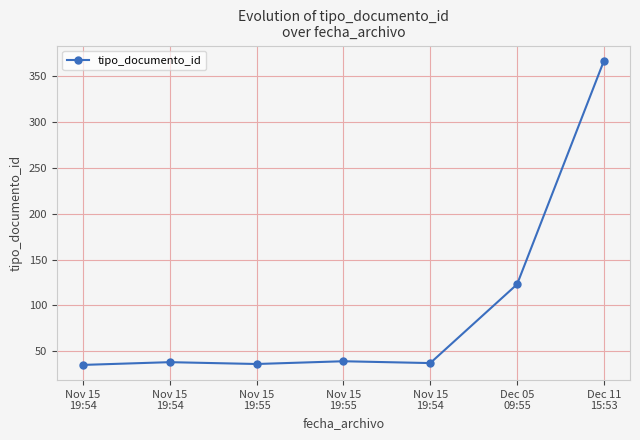

Read the value at Dec 05
09:55, to the nearest 50.

100